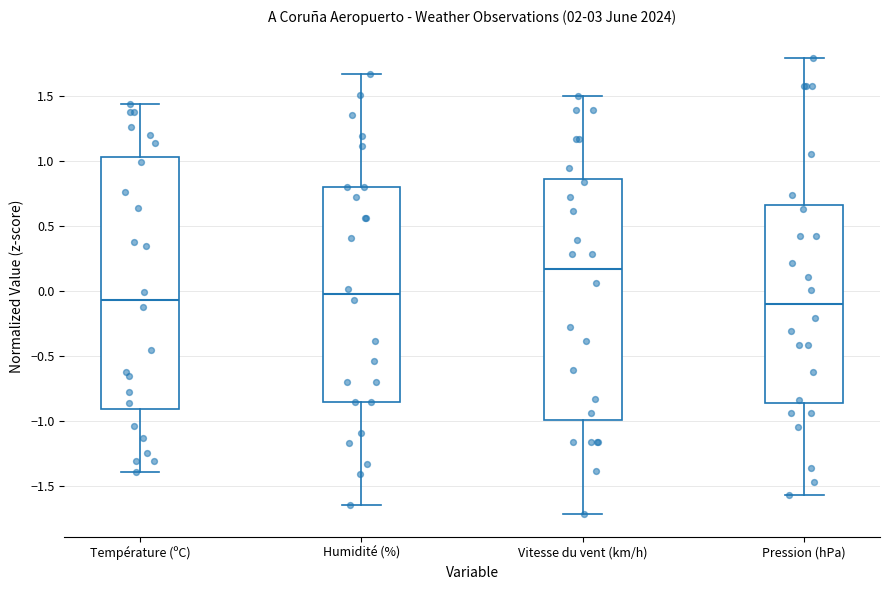

Reading left to right, transcribe this box plot: for each box, give where its median line is, the range the box spans, and where its two whiskers end, as read against the y-axis. The values are not printed on the chart, so give them approximately, as read against the axis.

Température (ºC): median -0.05, box -0.90 to 1.05, whiskers -1.40 to 1.45
Humidité (%): median -0.05, box -0.85 to 0.80, whiskers -1.65 to 1.65
Vitesse du vent (km/h): median 0.15, box -1.00 to 0.85, whiskers -1.70 to 1.50
Pression (hPa): median -0.10, box -0.85 to 0.65, whiskers -1.55 to 1.80